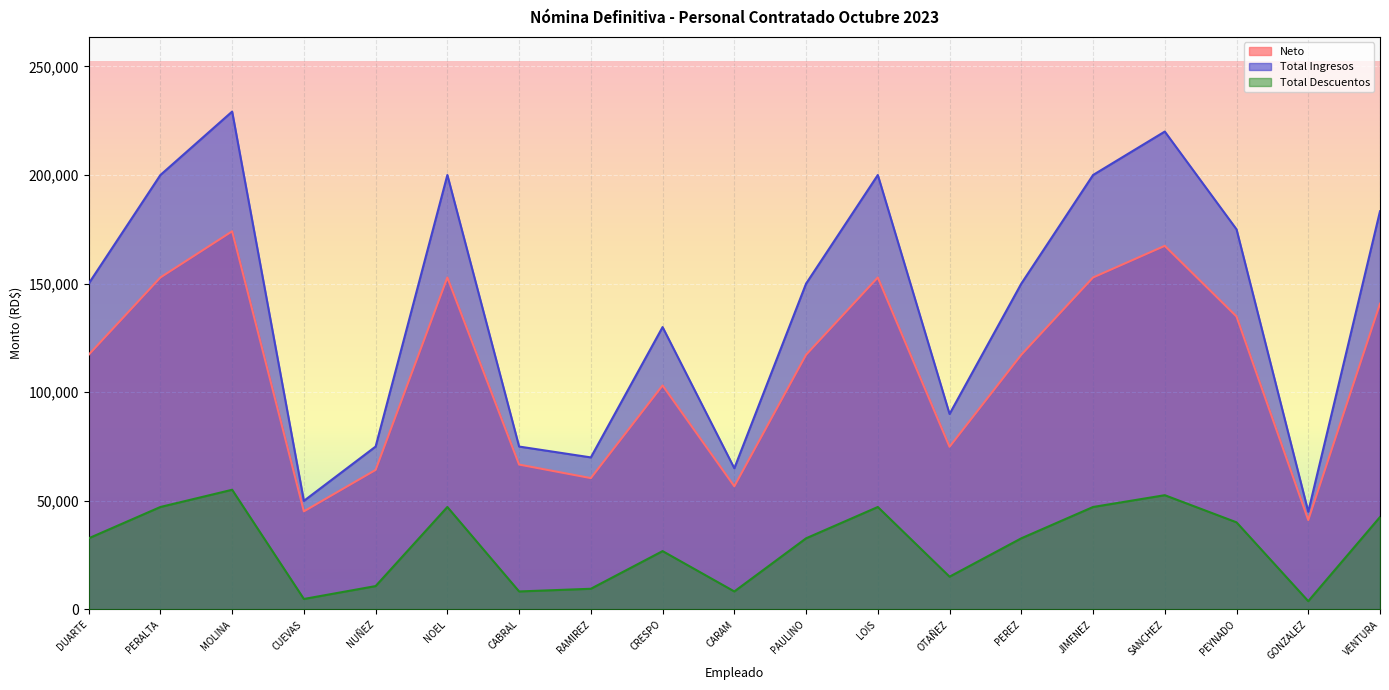

The value of Total Ingresos at VENTURA is 326070.0. True or false?

False